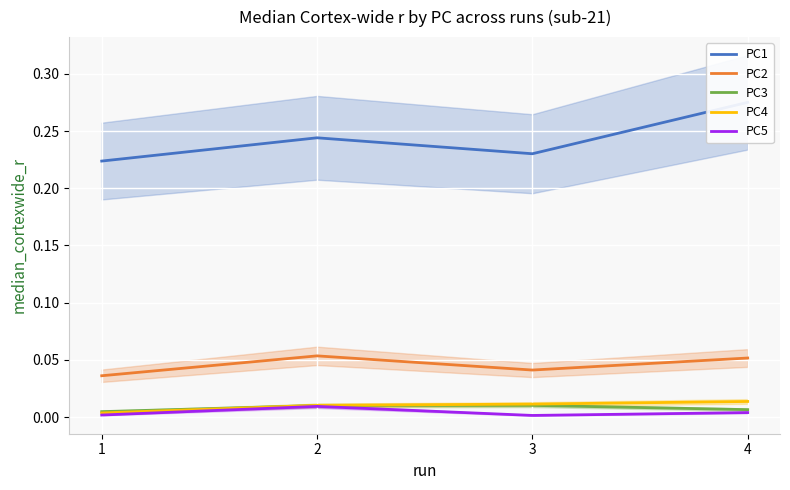

Reading left to right, transcribe all the data shown in this chart.

PC1: 1=0.2	2=0.2	3=0.2	4=0.3
PC2: 1=0.0	2=0.1	3=0.0	4=0.1
PC3: 1=0.0	2=0.0	3=0.0	4=0.0
PC4: 1=0.0	2=0.0	3=0.0	4=0.0
PC5: 1=0.0	2=0.0	3=0.0	4=0.0